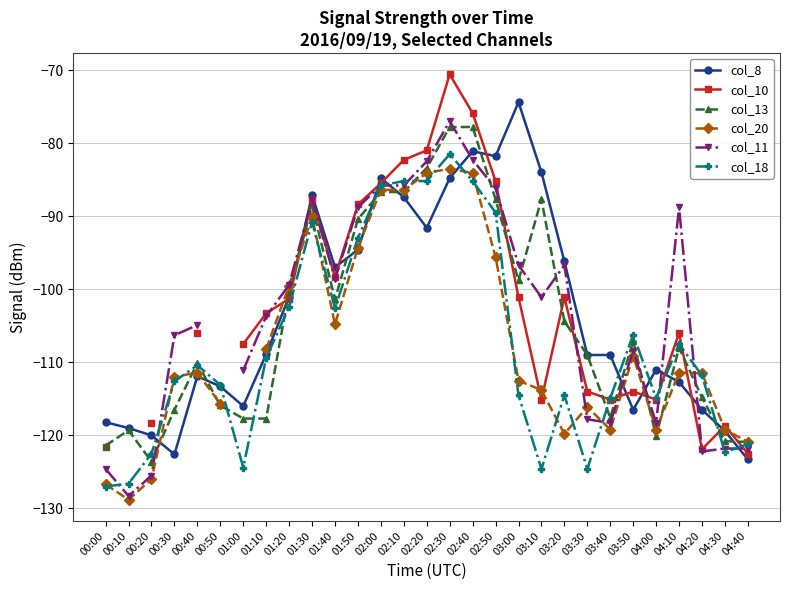

What is the sum of all col_18 values?

-3124.2